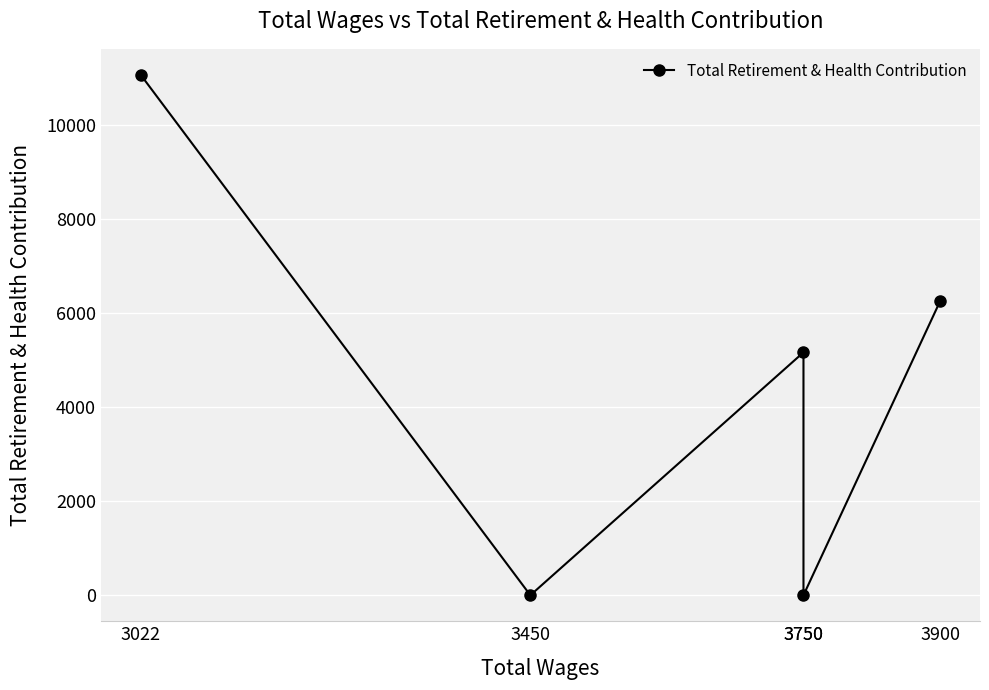

Where is the first local maximum?

3750